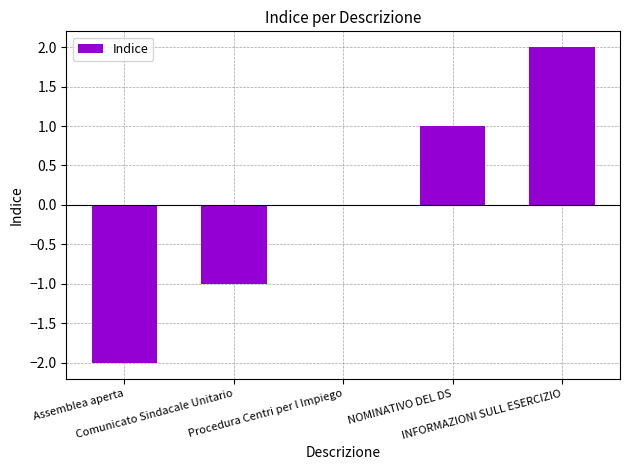

How many values are between -1 and 1?

3